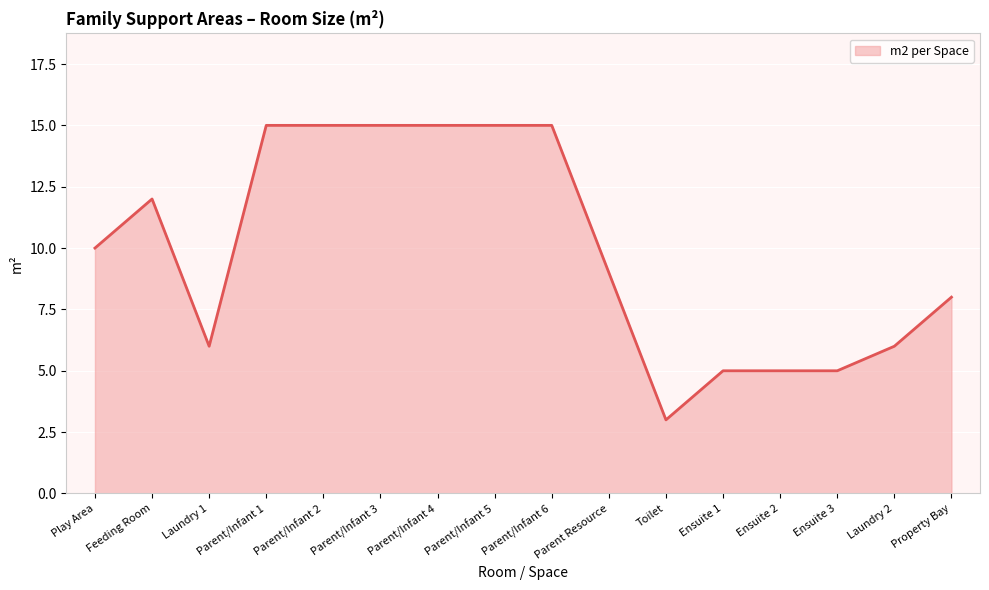

The value at Property Bay is 2. True or false?

False